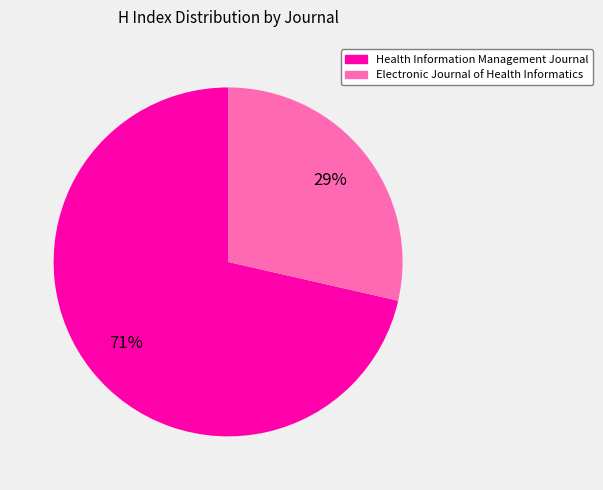

The Health Information Management Journal slice represents 59% of the pie. True or false?

False